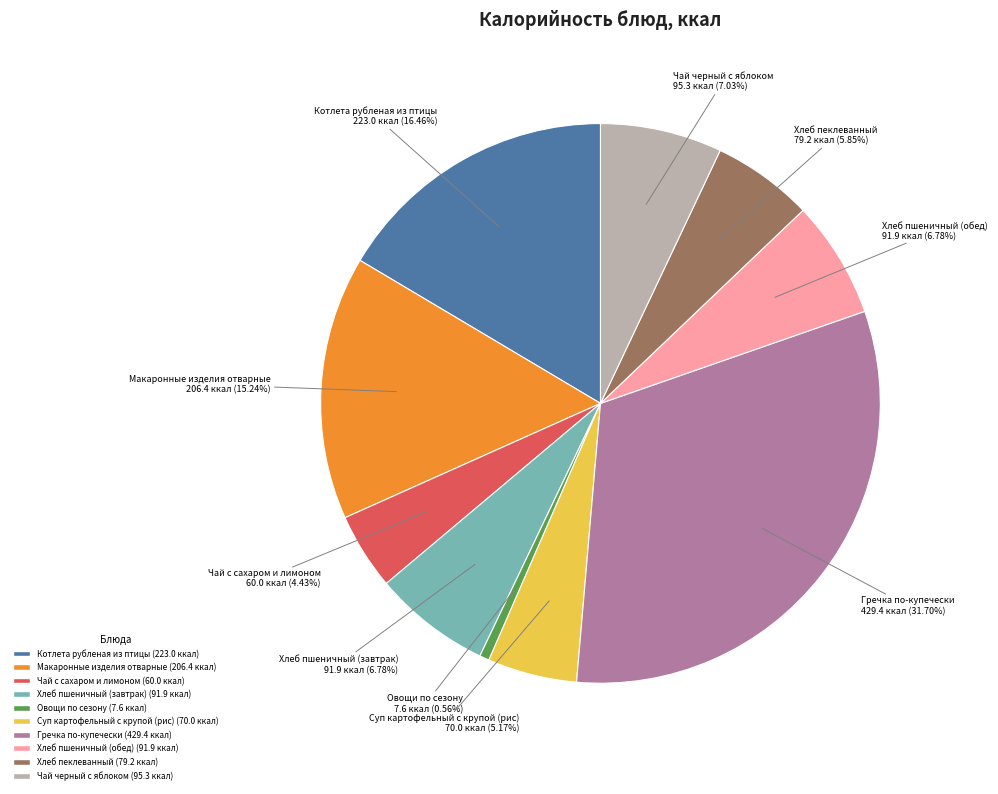

Approximately how many times larger is the value at Суп картофельный с крупой (рис) compared to Чай с сахаром и лимоном?

1.2